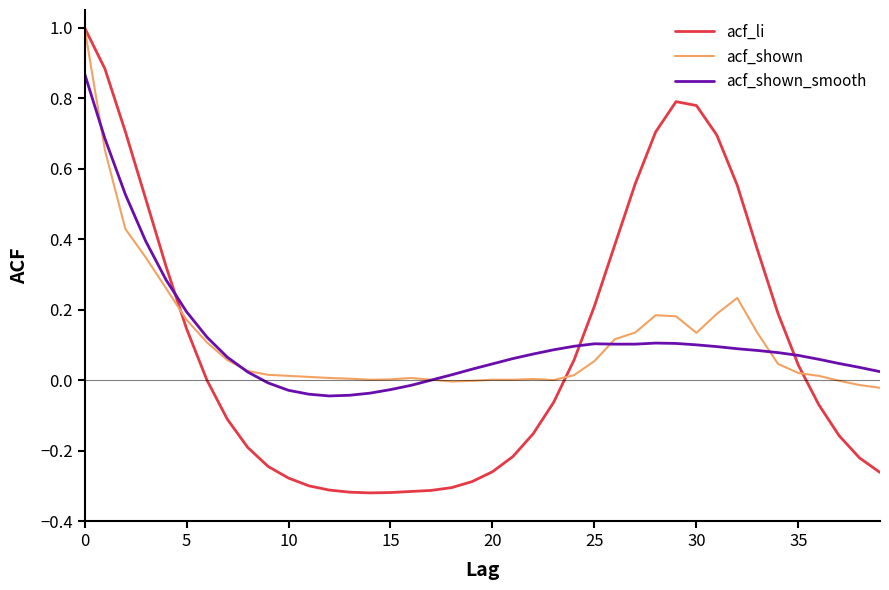

Which series has the widest spread of values?

acf_li